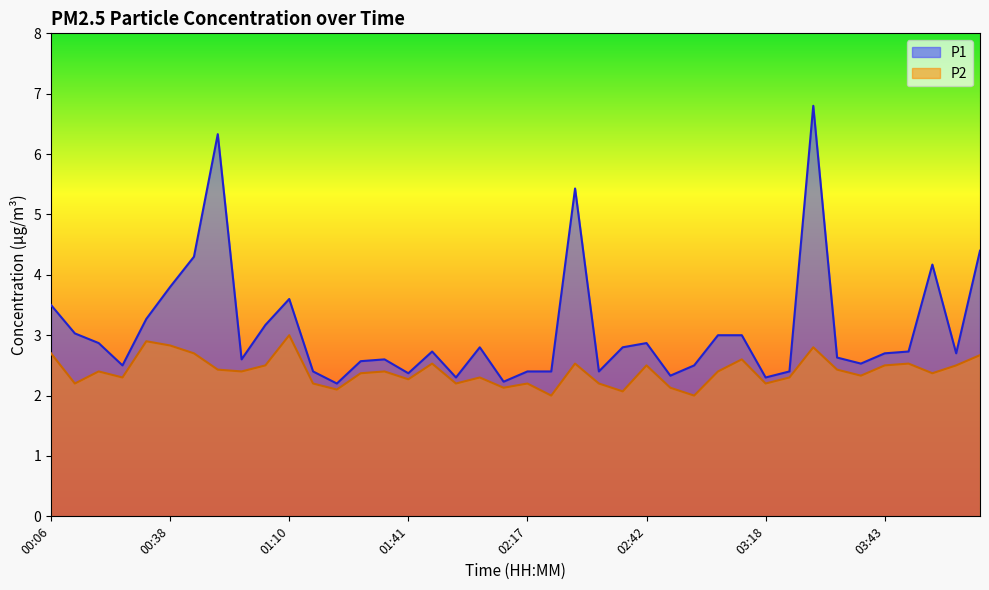

Reading left to right, transcribe all the data shown in this chart.

P1: 00:06=3.5	00:12=3.0	00:23=2.9	00:28=2.5	00:33=3.3	00:38=3.8	00:43=4.3	00:54=6.3	00:59=2.6	01:05=3.2	01:10=3.6	01:15=2.4	01:20=2.2	01:31=2.6	01:36=2.6	01:41=2.4	01:46=2.7	01:51=2.3	02:02=2.8	02:12=2.2	02:17=2.4	02:22=2.4	02:27=5.4	02:32=2.4	02:37=2.8	02:42=2.9	02:58=2.3	03:03=2.5	03:08=3.0	03:13=3.0	03:18=2.3	03:23=2.4	03:28=6.8	03:33=2.6	03:38=2.5	03:43=2.7	03:48=2.7	03:53=4.2	03:58=2.7	04:03=4.4
P2: 00:06=2.7	00:12=2.2	00:23=2.4	00:28=2.3	00:33=2.9	00:38=2.8	00:43=2.7	00:54=2.4	00:59=2.4	01:05=2.5	01:10=3.0	01:15=2.2	01:20=2.1	01:31=2.4	01:36=2.4	01:41=2.3	01:46=2.5	01:51=2.2	02:02=2.3	02:12=2.1	02:17=2.2	02:22=2.0	02:27=2.5	02:32=2.2	02:37=2.1	02:42=2.5	02:58=2.1	03:03=2.0	03:08=2.4	03:13=2.6	03:18=2.2	03:23=2.3	03:28=2.8	03:33=2.4	03:38=2.3	03:43=2.5	03:48=2.5	03:53=2.4	03:58=2.5	04:03=2.7